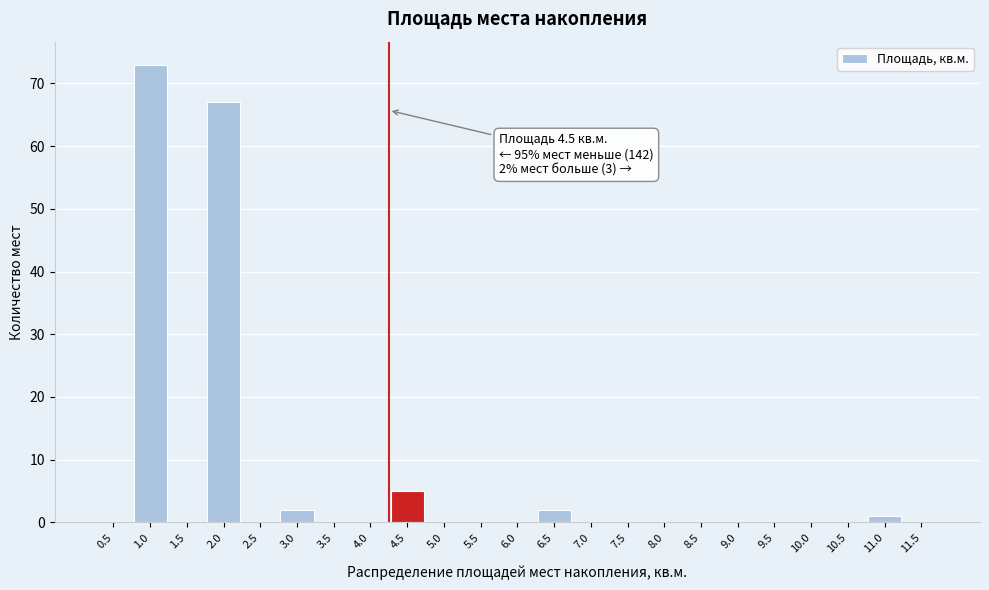

Reading left to right, what are all the values shown in this chart?

0.5=0	1.0=73	1.5=0	2.0=67	2.5=0	3.0=2	3.5=0	4.0=0	4.5=5	5.0=0	5.5=0	6.0=0	6.5=2	7.0=0	7.5=0	8.0=0	8.5=0	9.0=0	9.5=0	10.0=0	10.5=0	11.0=1	11.5=0